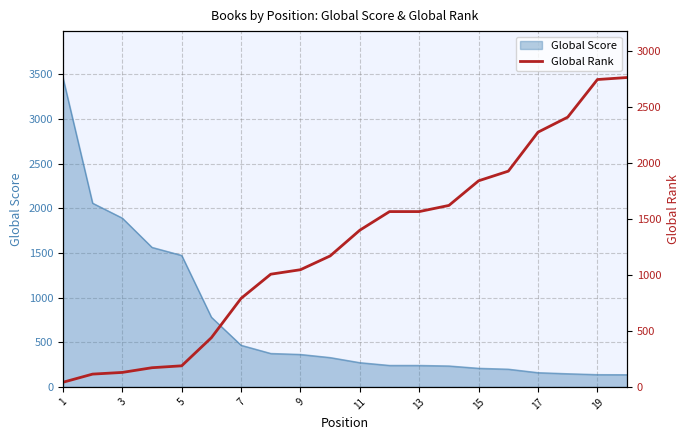

What is the lowest value of the Global Score series?

136